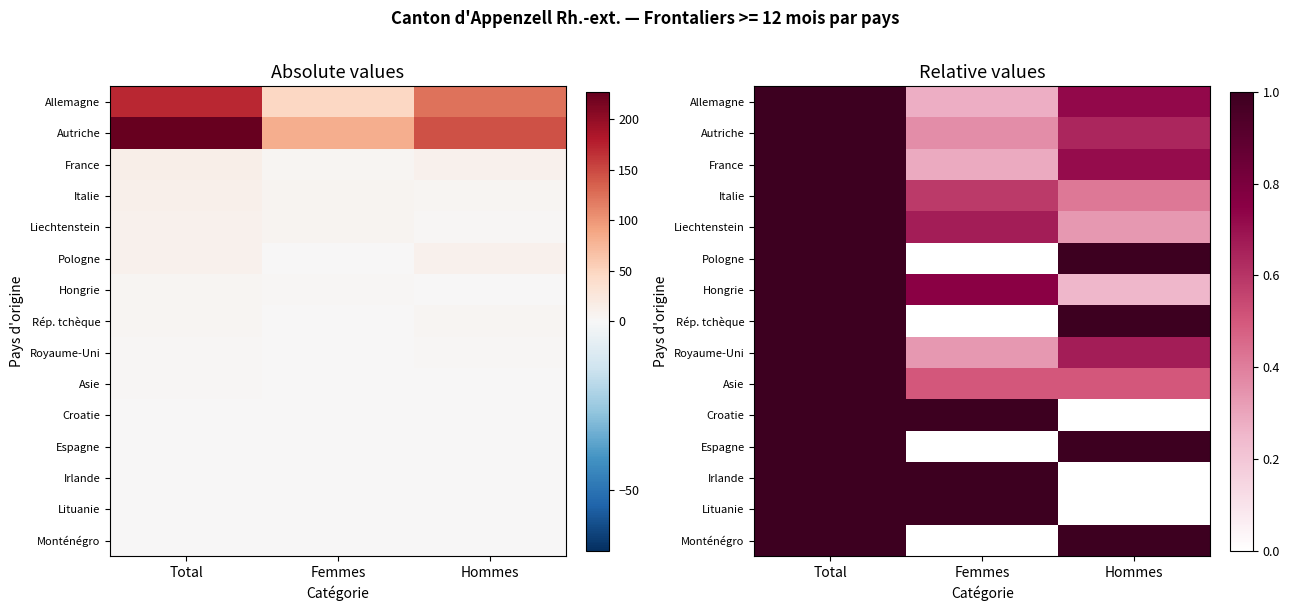

Count the Allemagne values in the range 0 to 1.

3